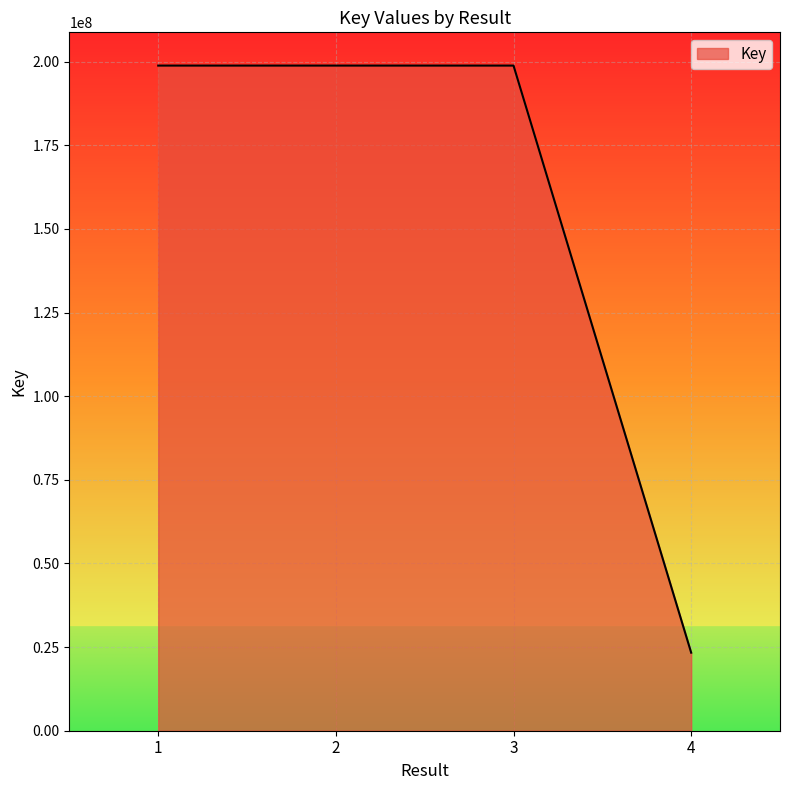

What is the minimum value shown in the chart?

23325107